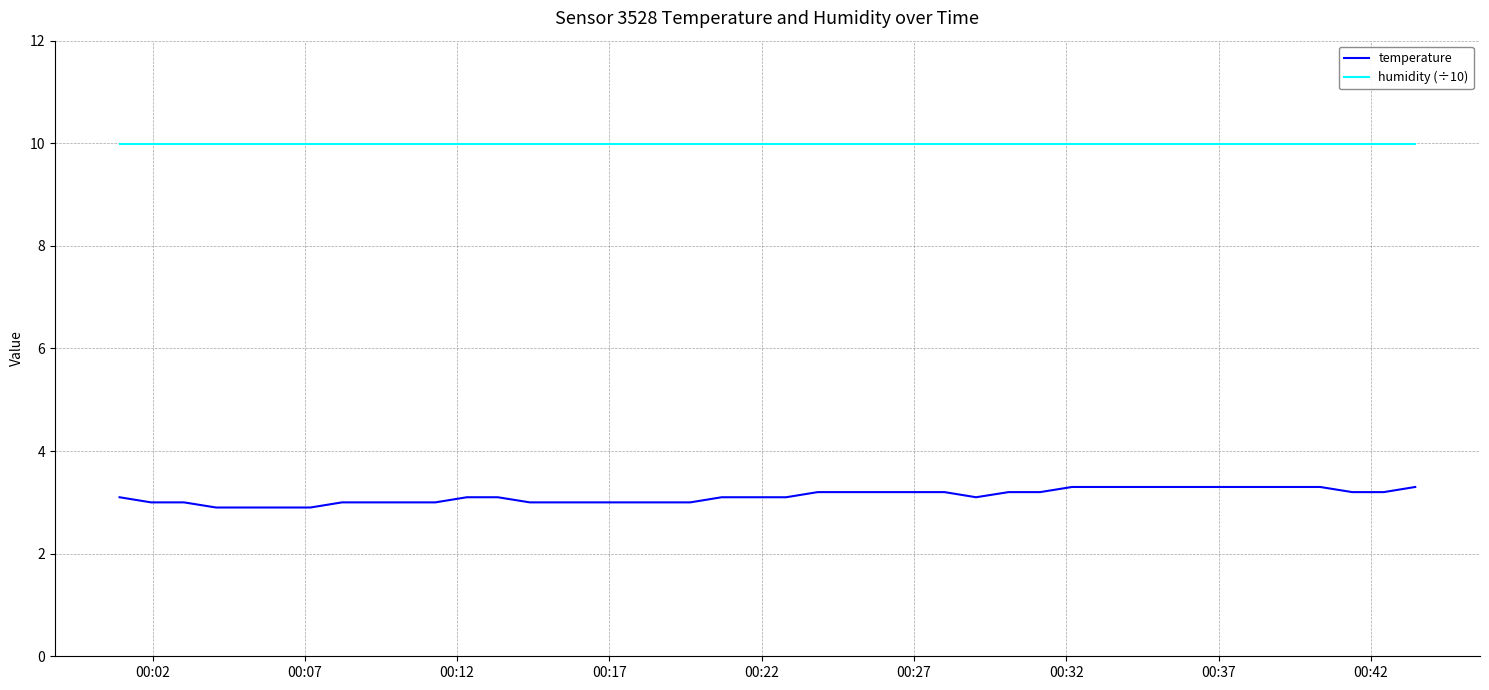

Which series has the largest range (max minus min)?

temperature